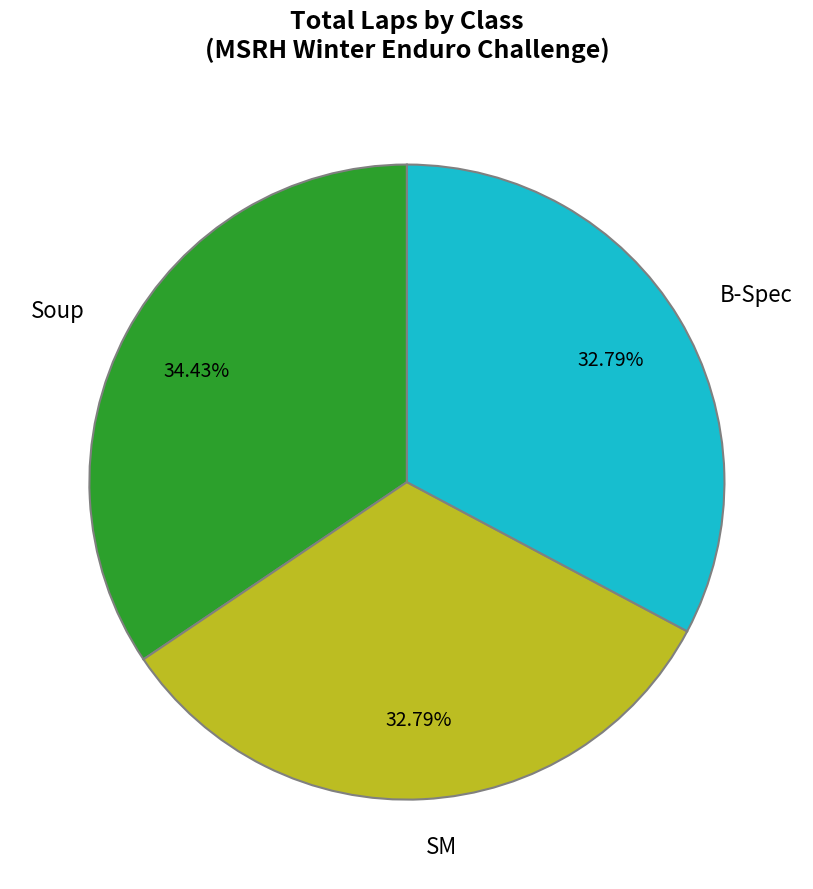

Combined, do SM and B-Spec account for over 50%?

Yes